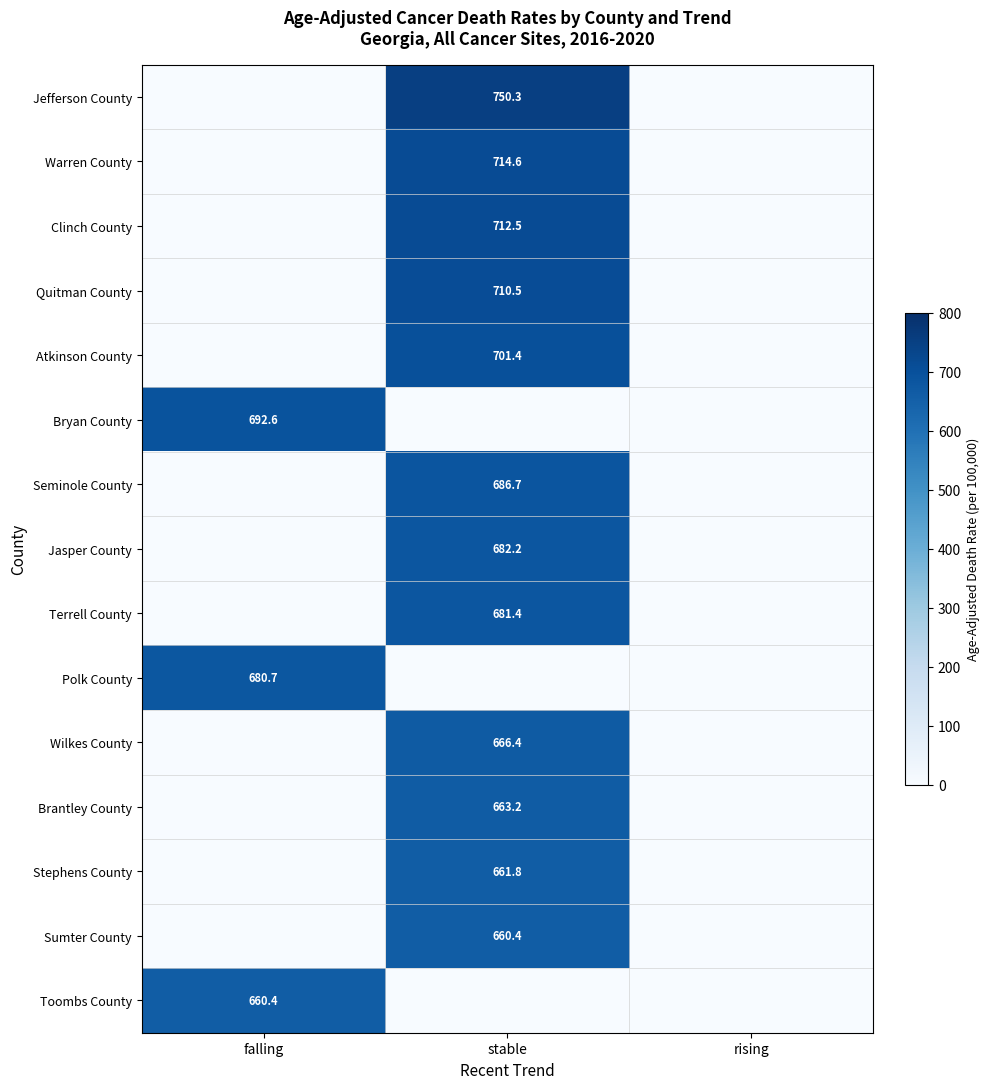

What is the total value across all series at falling?

2033.7